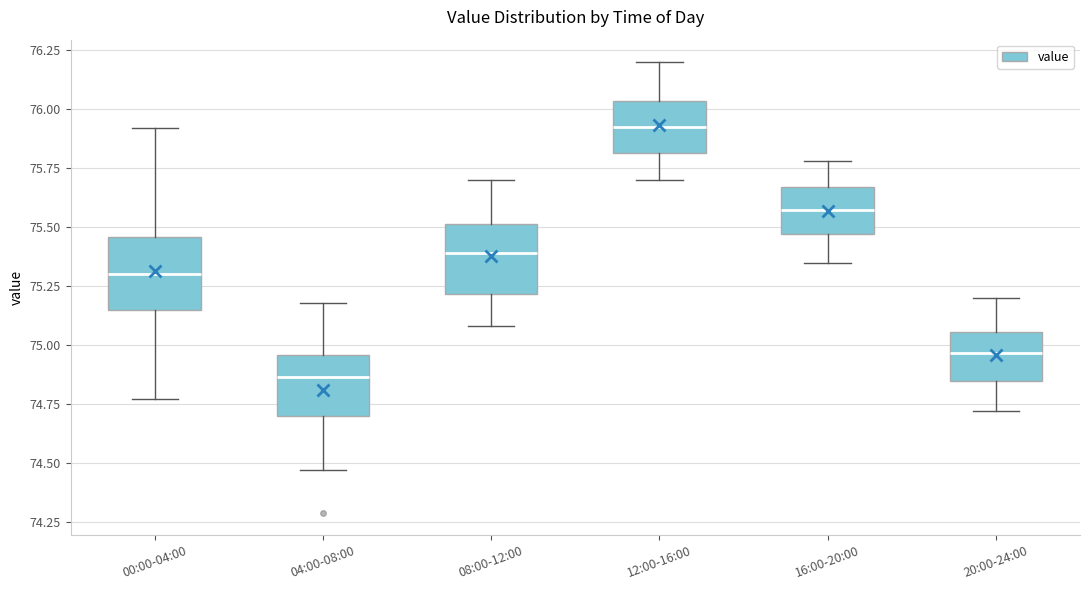

Reading left to right, read every box against the y-axis: the position of its median line, the range the box covers, and the ends of its whiskers. The values are not printed on the chart, so give them approximately, as read against the axis.

00:00-04:00: median 75.30, box 75.15 to 75.45, whiskers 74.75 to 75.90
04:00-08:00: median 74.85, box 74.70 to 74.95, whiskers 74.45 to 75.20
08:00-12:00: median 75.40, box 75.20 to 75.50, whiskers 75.10 to 75.70
12:00-16:00: median 75.95, box 75.80 to 76.05, whiskers 75.70 to 76.20
16:00-20:00: median 75.60, box 75.45 to 75.65, whiskers 75.35 to 75.80
20:00-24:00: median 74.95, box 74.85 to 75.05, whiskers 74.70 to 75.20